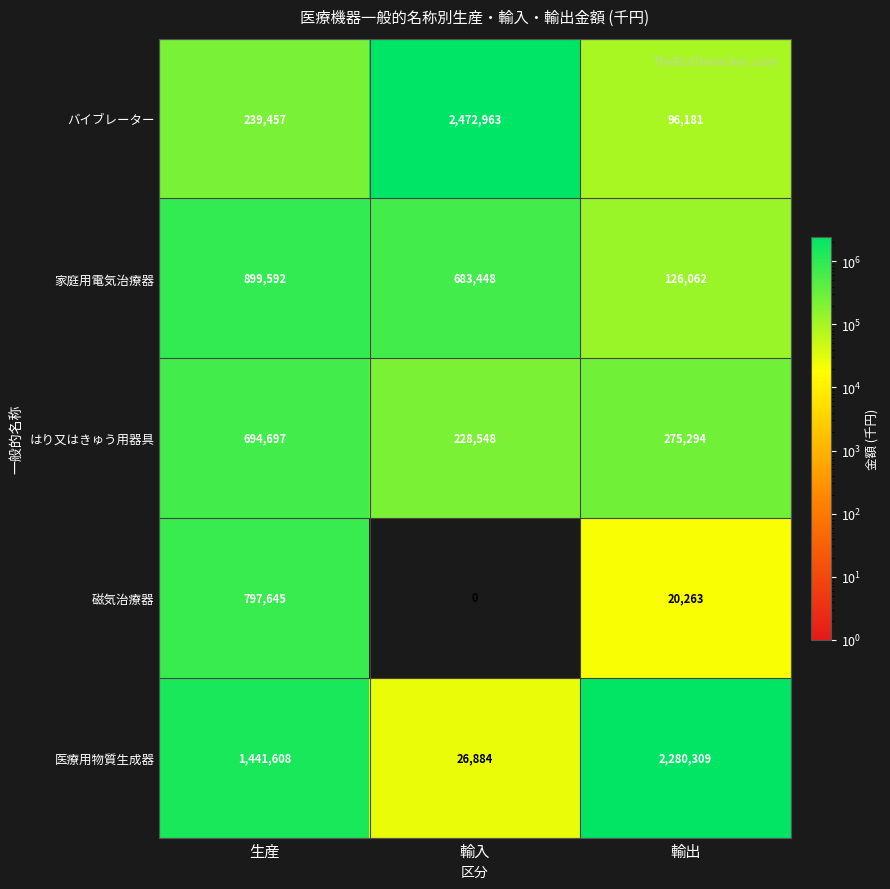

What is the sum of all 医療用物質生成器 values?

3748801